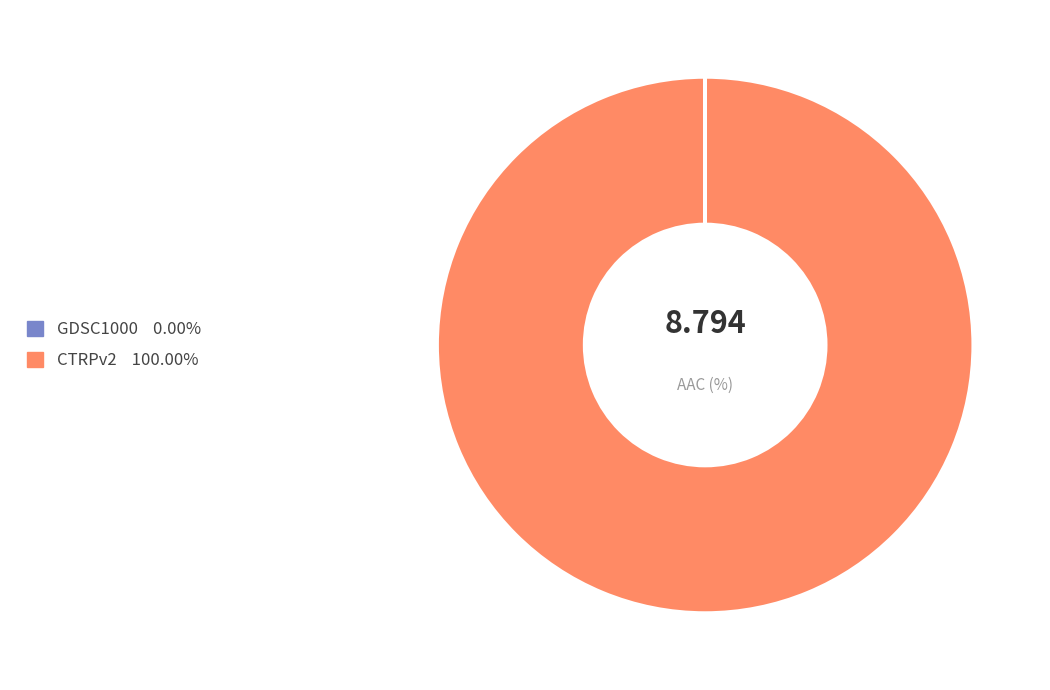

Is there a majority slice in this chart?

Yes